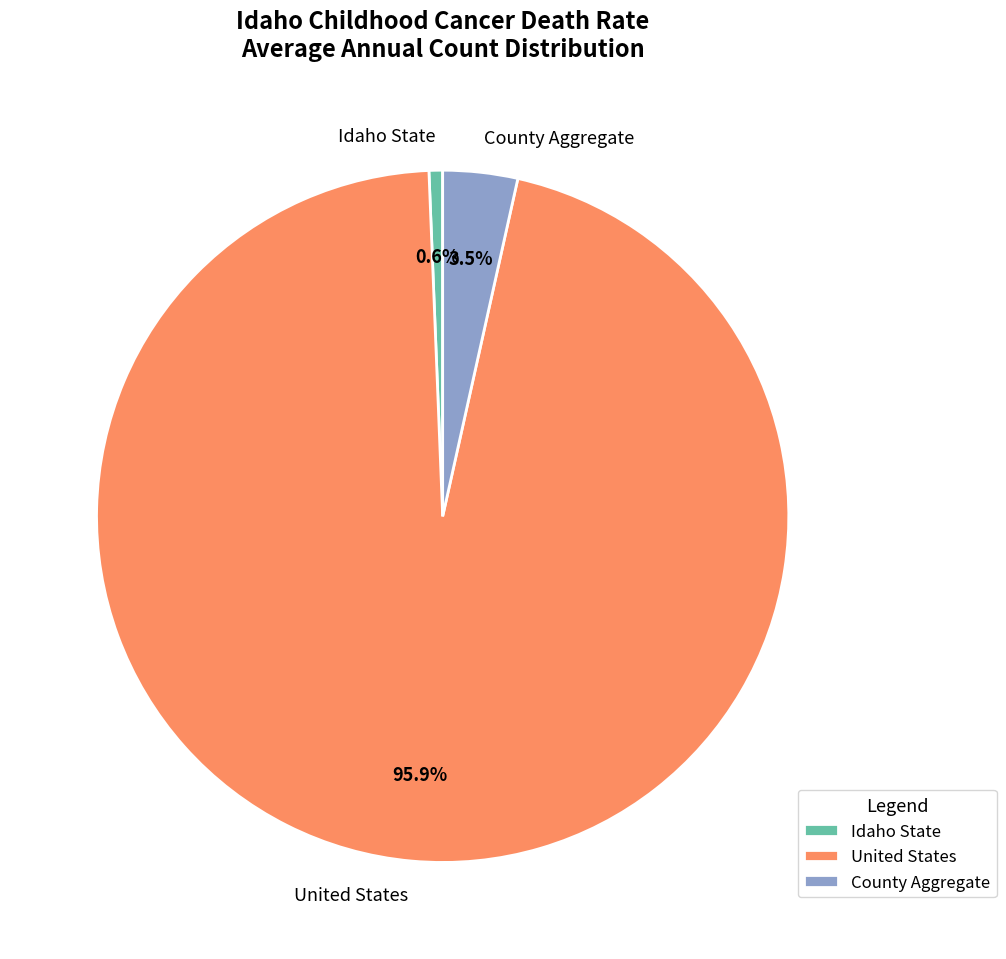

How much of the chart is everything except Idaho State?

99.4%